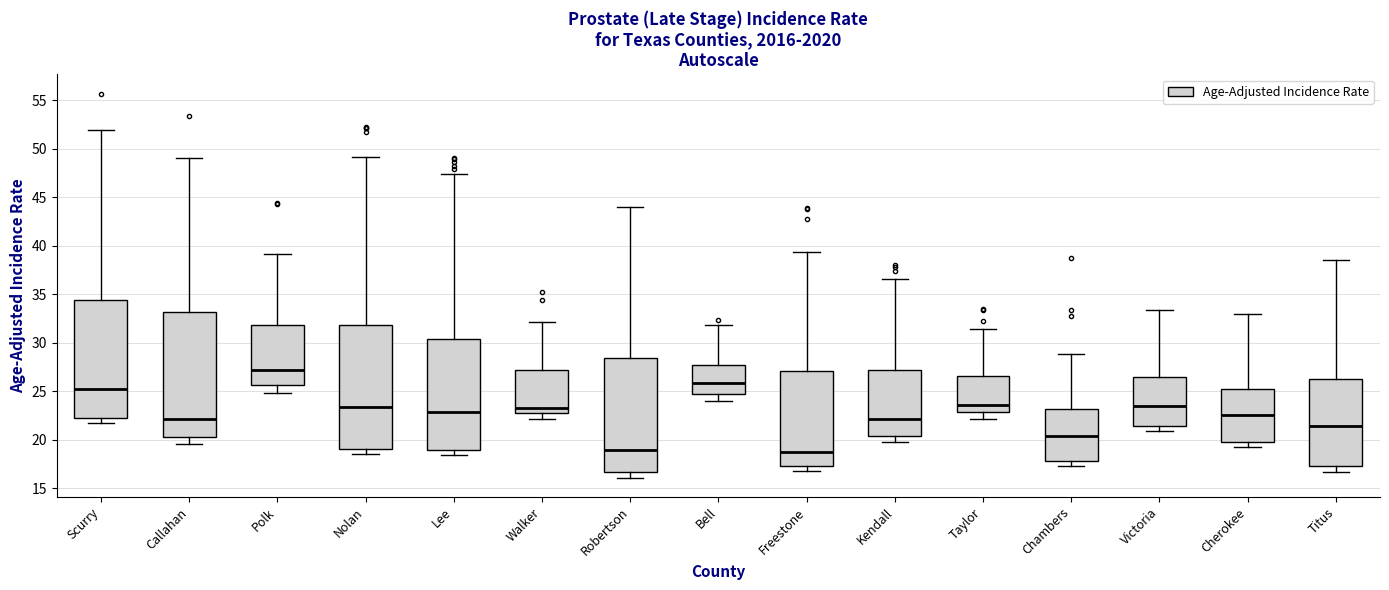

Reading left to right, read every box against the y-axis: the position of its median line, the range the box covers, and the ends of its whiskers. The values are not printed on the chart, so give them approximately, as read against the axis.

Scurry: median 25.5, box 22.0 to 34.5, whiskers 21.5 to 52.0
Callahan: median 22.0, box 20.5 to 33.0, whiskers 19.5 to 49.0
Polk: median 27.0, box 25.5 to 32.0, whiskers 25.0 to 39.0
Nolan: median 23.5, box 19.0 to 32.0, whiskers 18.5 to 49.0
Lee: median 23.0, box 19.0 to 30.5, whiskers 18.5 to 47.5
Walker: median 23.5, box 23.0 to 27.0, whiskers 22.0 to 32.0
Robertson: median 19.0, box 16.5 to 28.5, whiskers 16.0 to 44.0
Bell: median 26.0, box 24.5 to 27.5, whiskers 24.0 to 32.0
Freestone: median 18.5, box 17.5 to 27.0, whiskers 17.0 to 39.5
Kendall: median 22.0, box 20.5 to 27.0, whiskers 20.0 to 36.5
Taylor: median 23.5, box 23.0 to 26.5, whiskers 22.0 to 31.5
Chambers: median 20.5, box 18.0 to 23.0, whiskers 17.5 to 29.0
Victoria: median 23.5, box 21.5 to 26.5, whiskers 21.0 to 33.5
Cherokee: median 22.5, box 19.5 to 25.0, whiskers 19.5 (just below the box's lower edge) to 33.0
Titus: median 21.5, box 17.5 to 26.5, whiskers 16.5 to 38.5